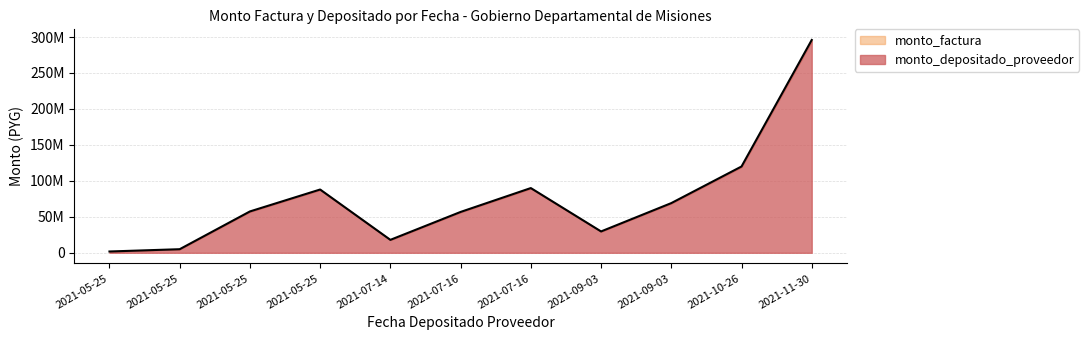

Is the value of monto_depositado_proveedor at 2021-05-25 greater than the value of monto_factura at 2021-07-14?

Yes